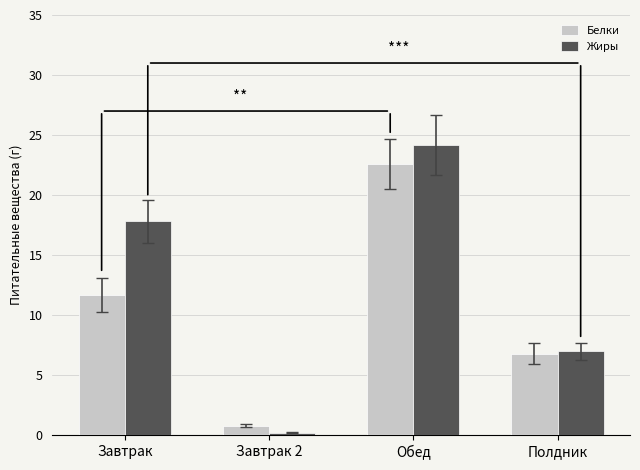

At which category is the sum across all series the highest?

Обед